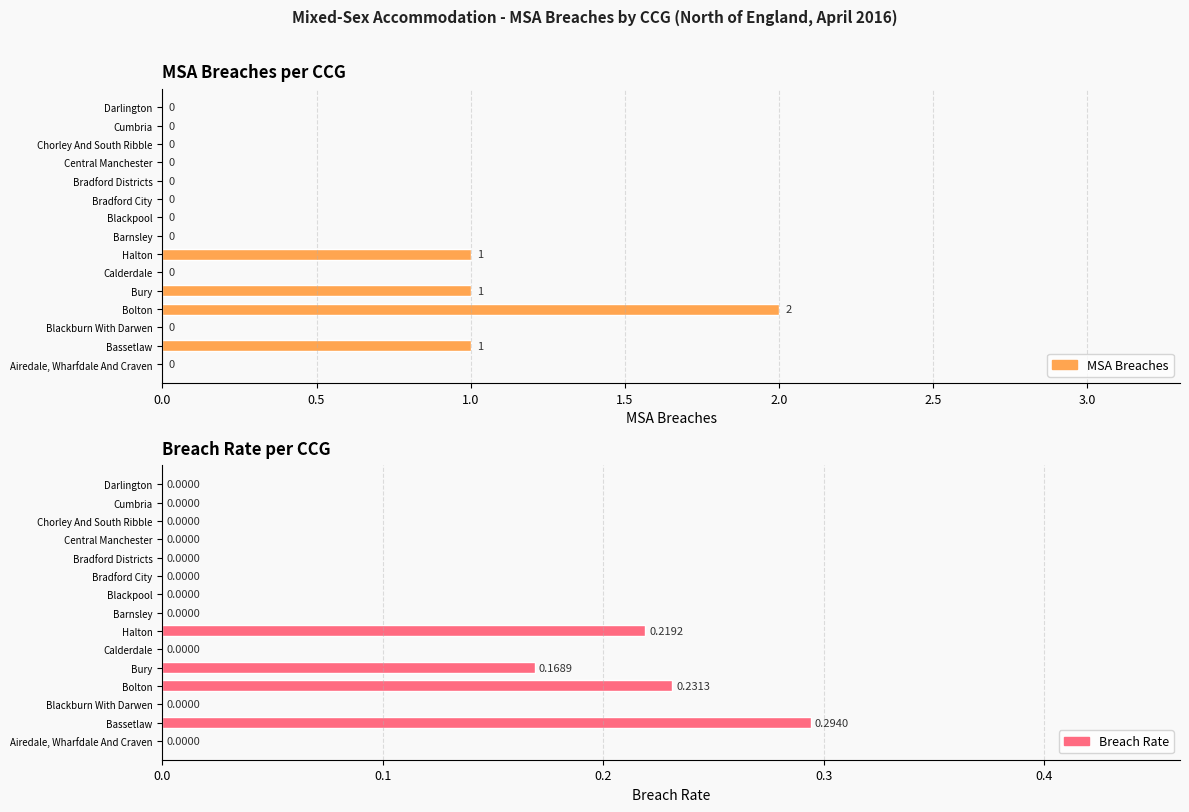

How many positive values does the MSA Breaches series have?

4